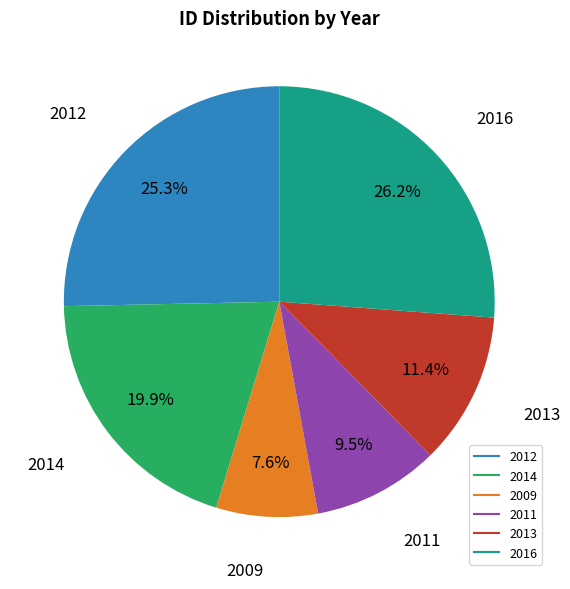

Does any single category account for the majority?

No